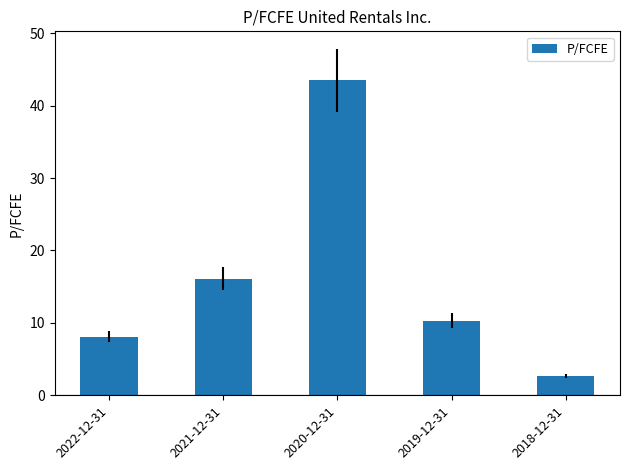

What is the label of the 4th bar from the left?

2019-12-31